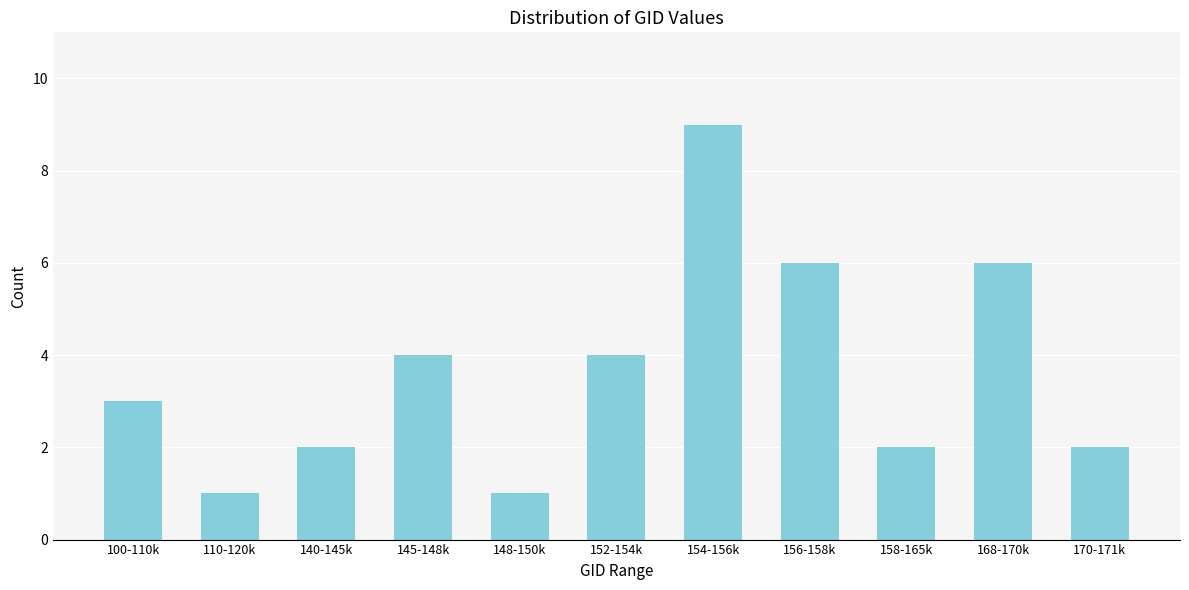

Reading right to left, list all the values displayed in this chart.

2	6	2	6	9	4	1	4	2	1	3